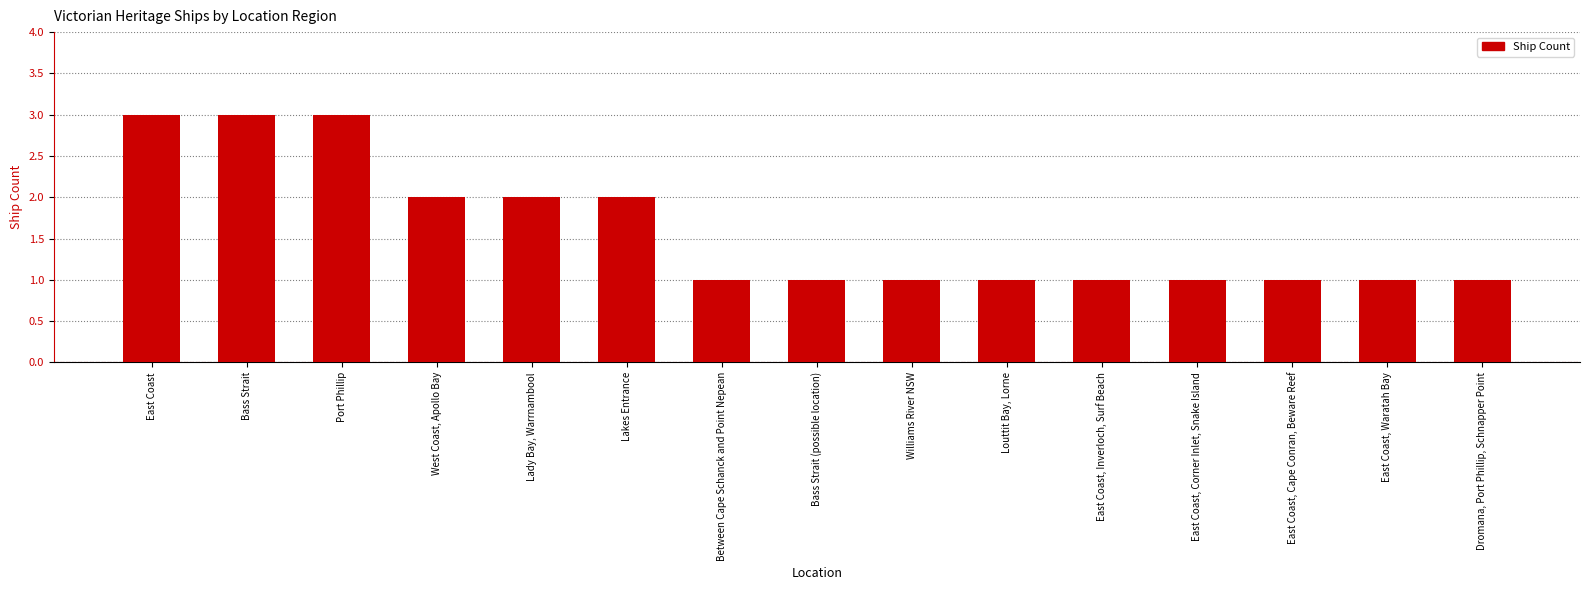

What is the smallest value displayed?

1